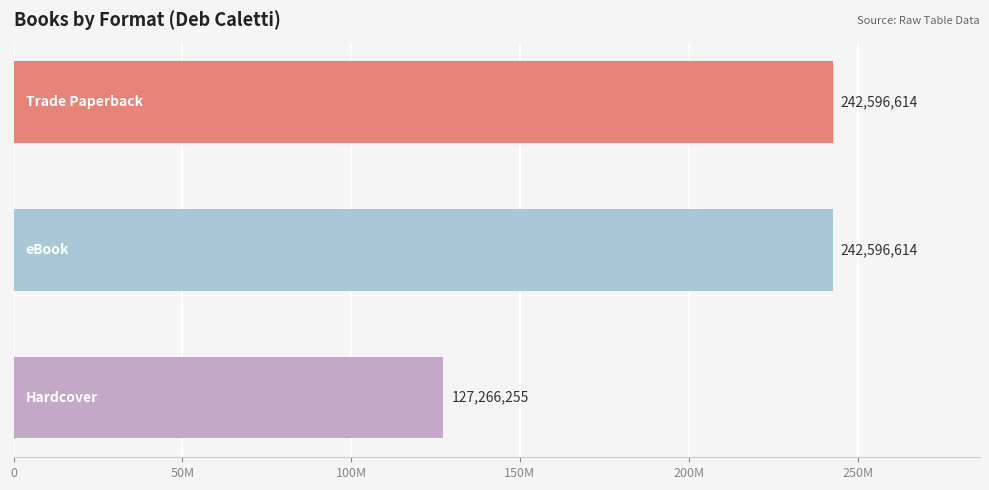

Are the bars horizontal?

Yes